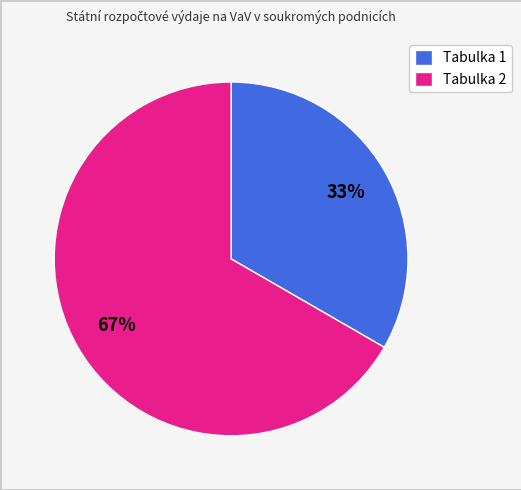

To the nearest percent, what portion does Tabulka 2 represent?

67%